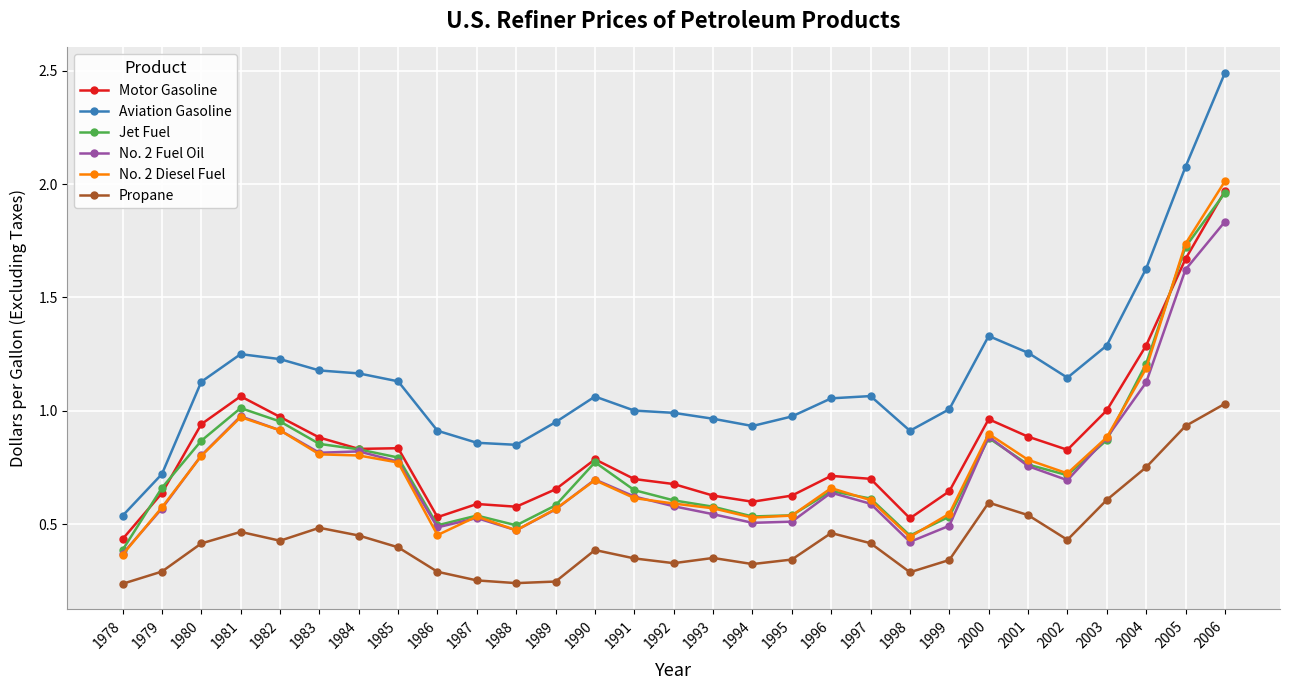

Where is the first local maximum for No. 2 Fuel Oil?

1981